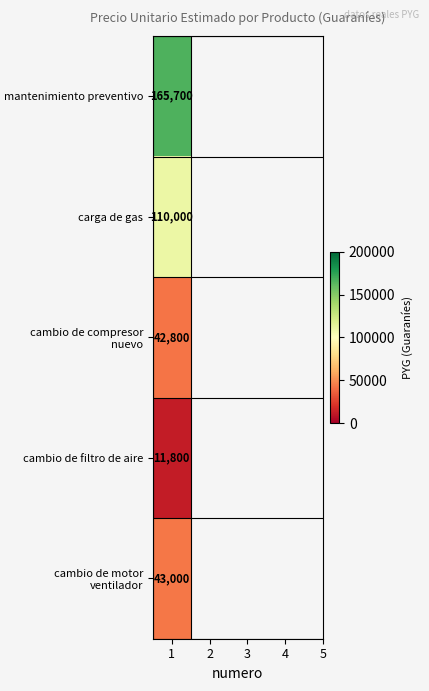

What is the difference between the second highest and second lowest values?

67200